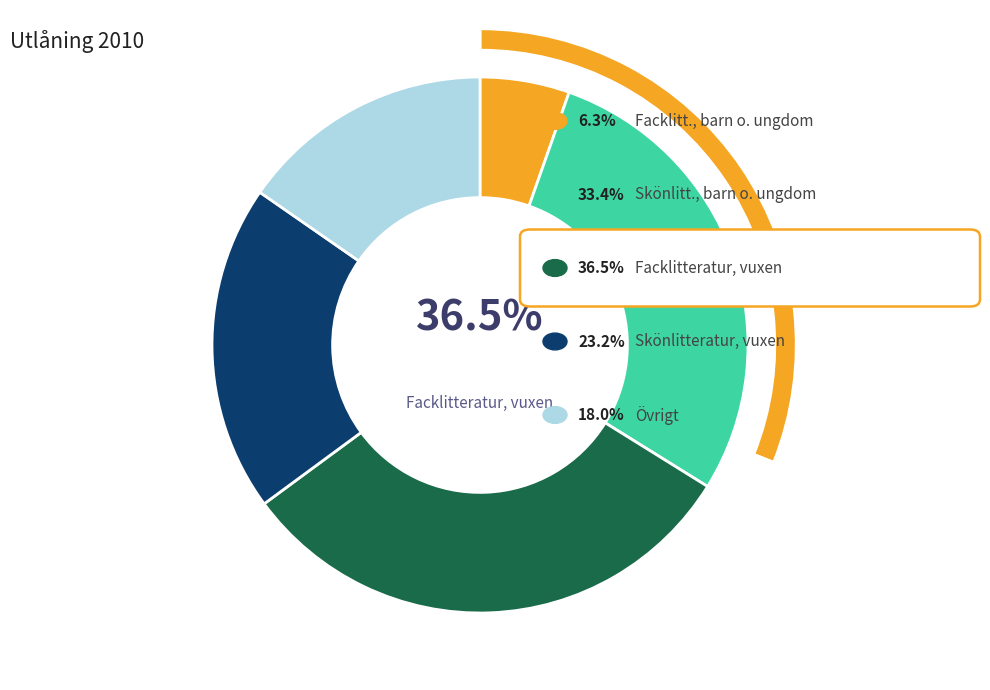

Which category has the smallest portion of the pie?

Facklitt., barn o. ungdom